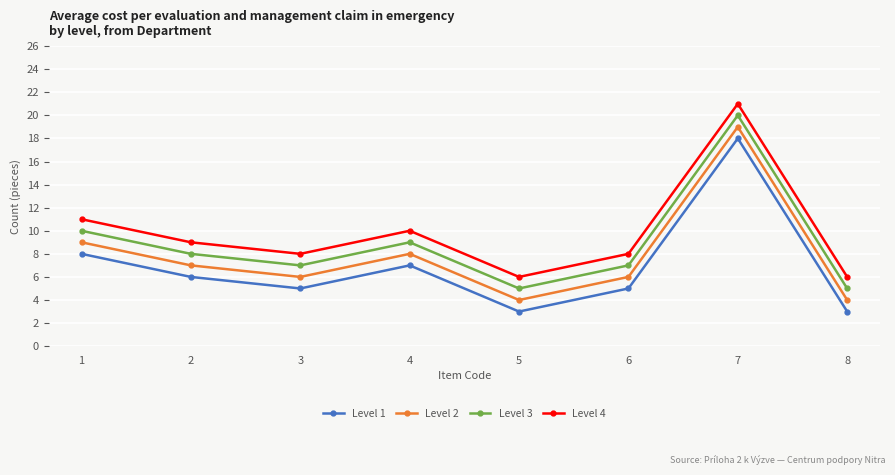

Read the Level 1 value at 2, to the nearest 5.

5